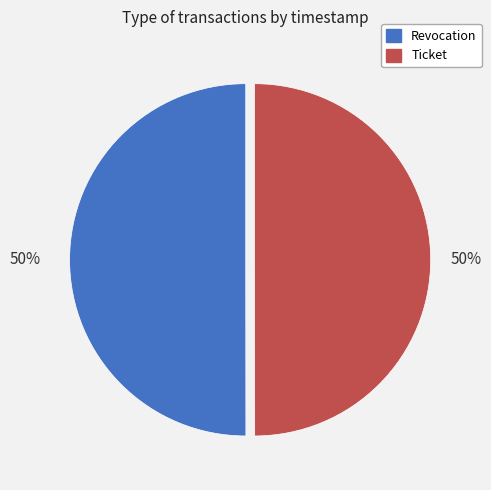

What is the ratio of the value at Revocation to the value at Ticket?

1.0